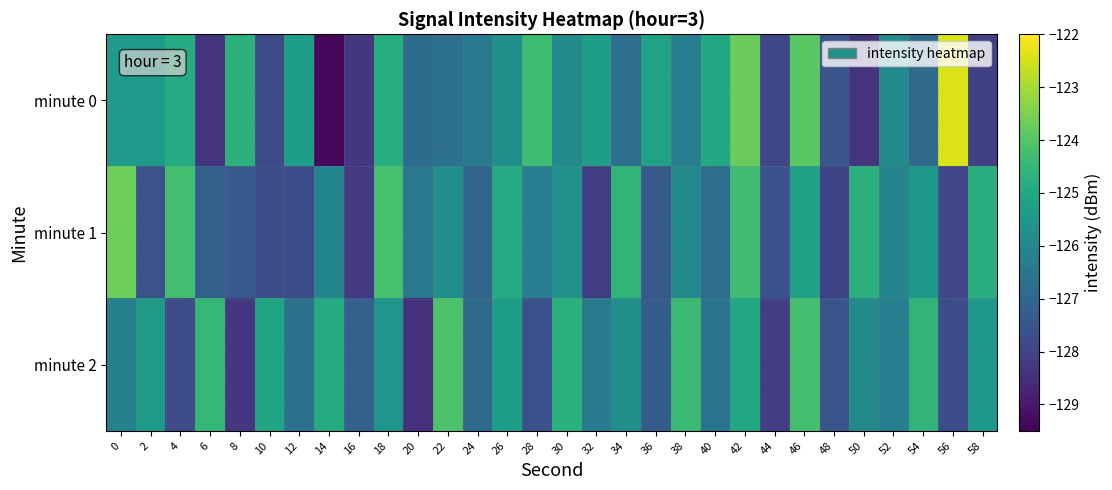

What is the total value across all series at 22?

-376.6